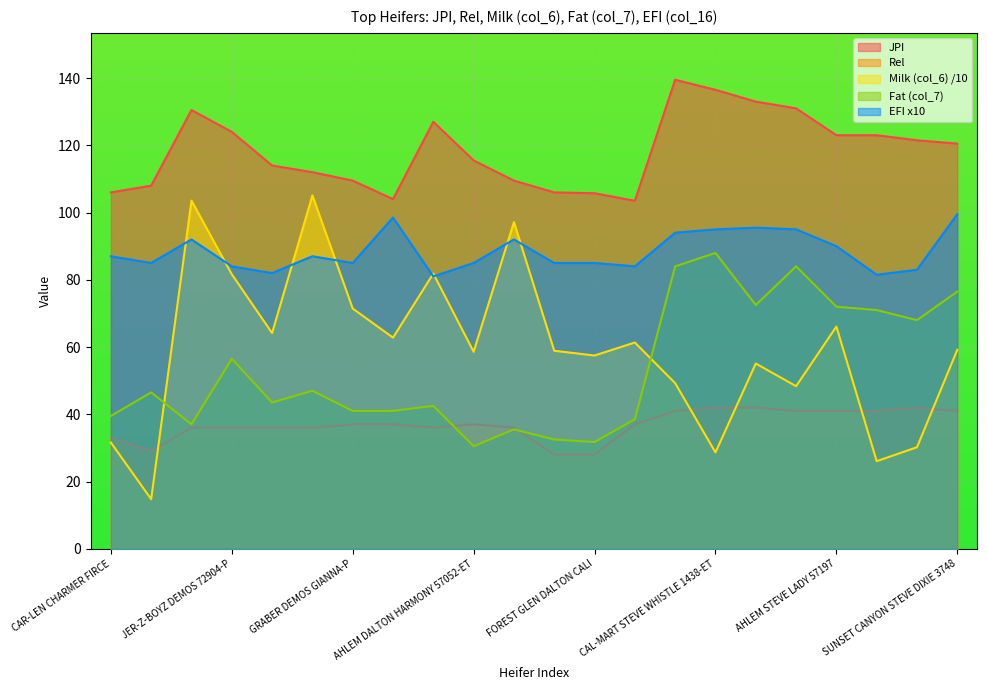

The value of Rel at AHLEM DEMOS PENELOPE 57692 is 54.1. True or false?

False